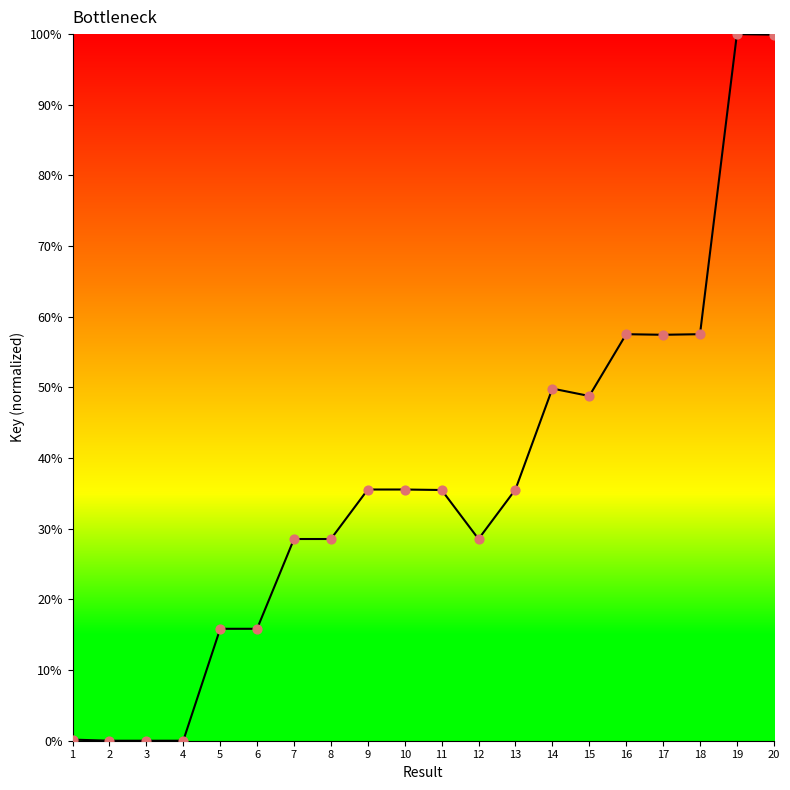

Between 15 and 4, which is larger?

15